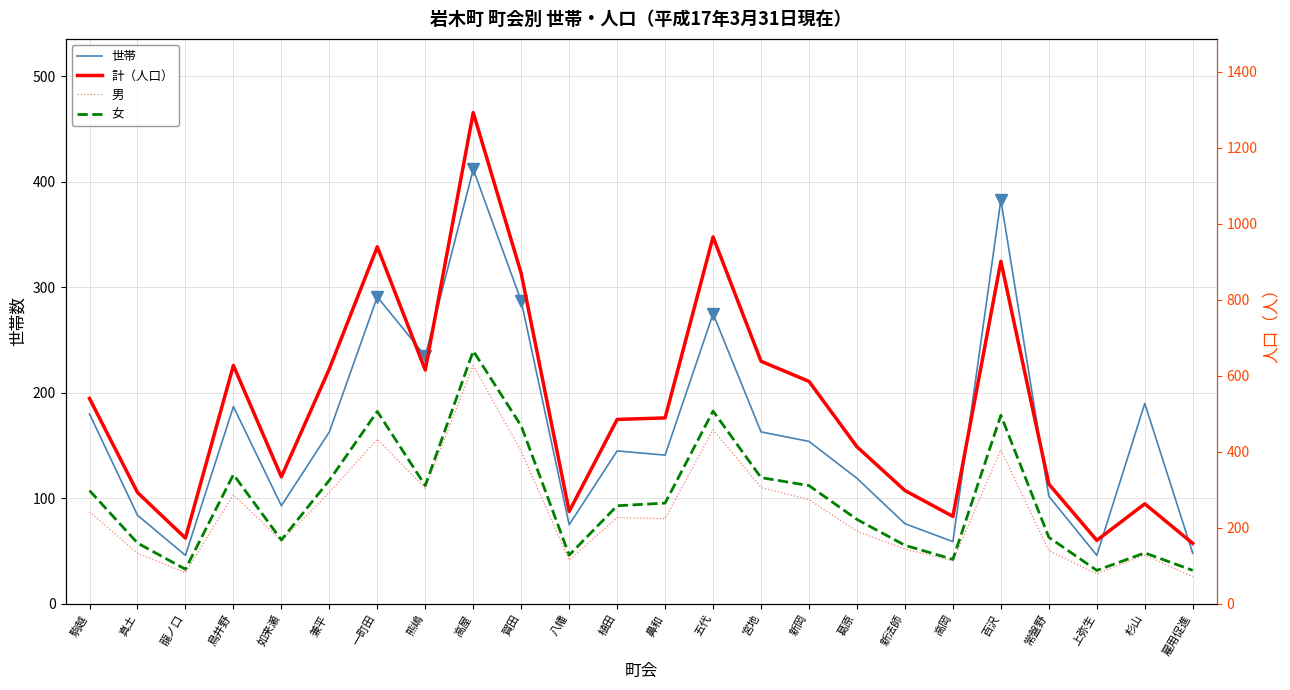

How many interior local peaks does the 男 series have?

7